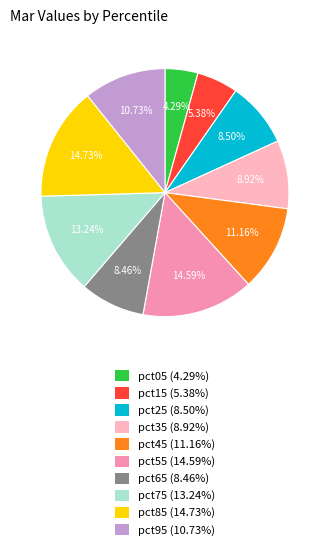

Does pct95 (10.73%) represent more than half of the total?

No